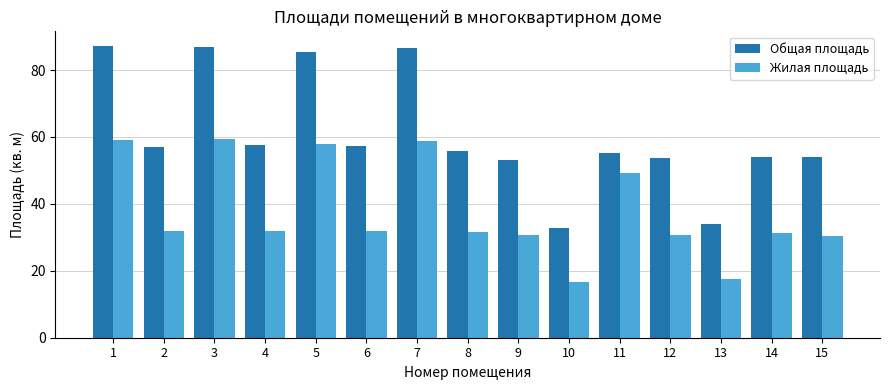

At how many categories does at least one series exceed 61?

4